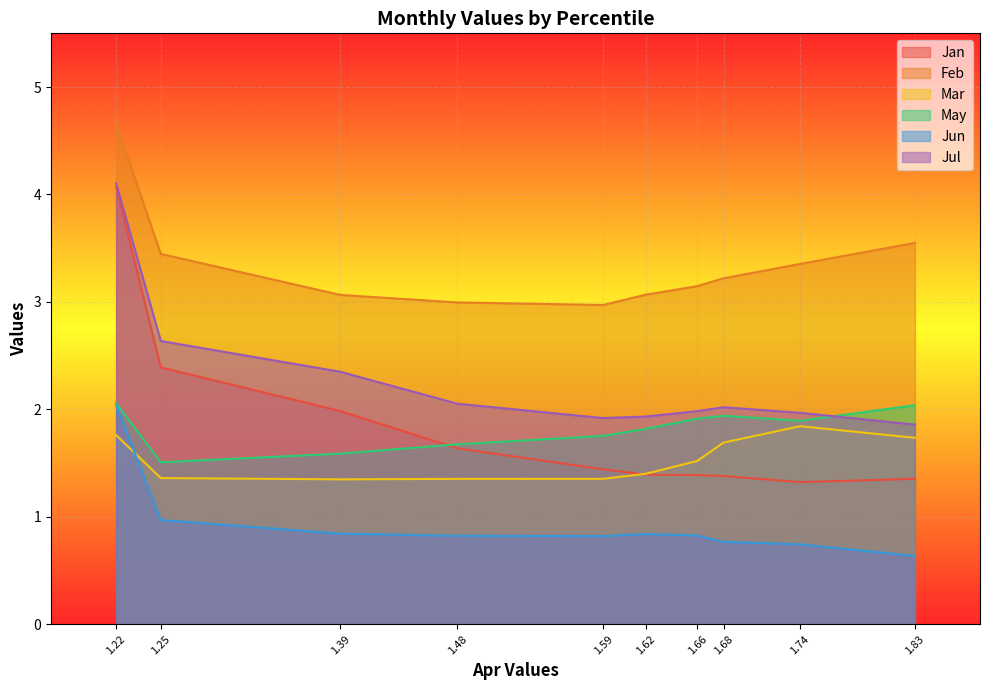

At which category does the chart reach its peak across all series?

1.22